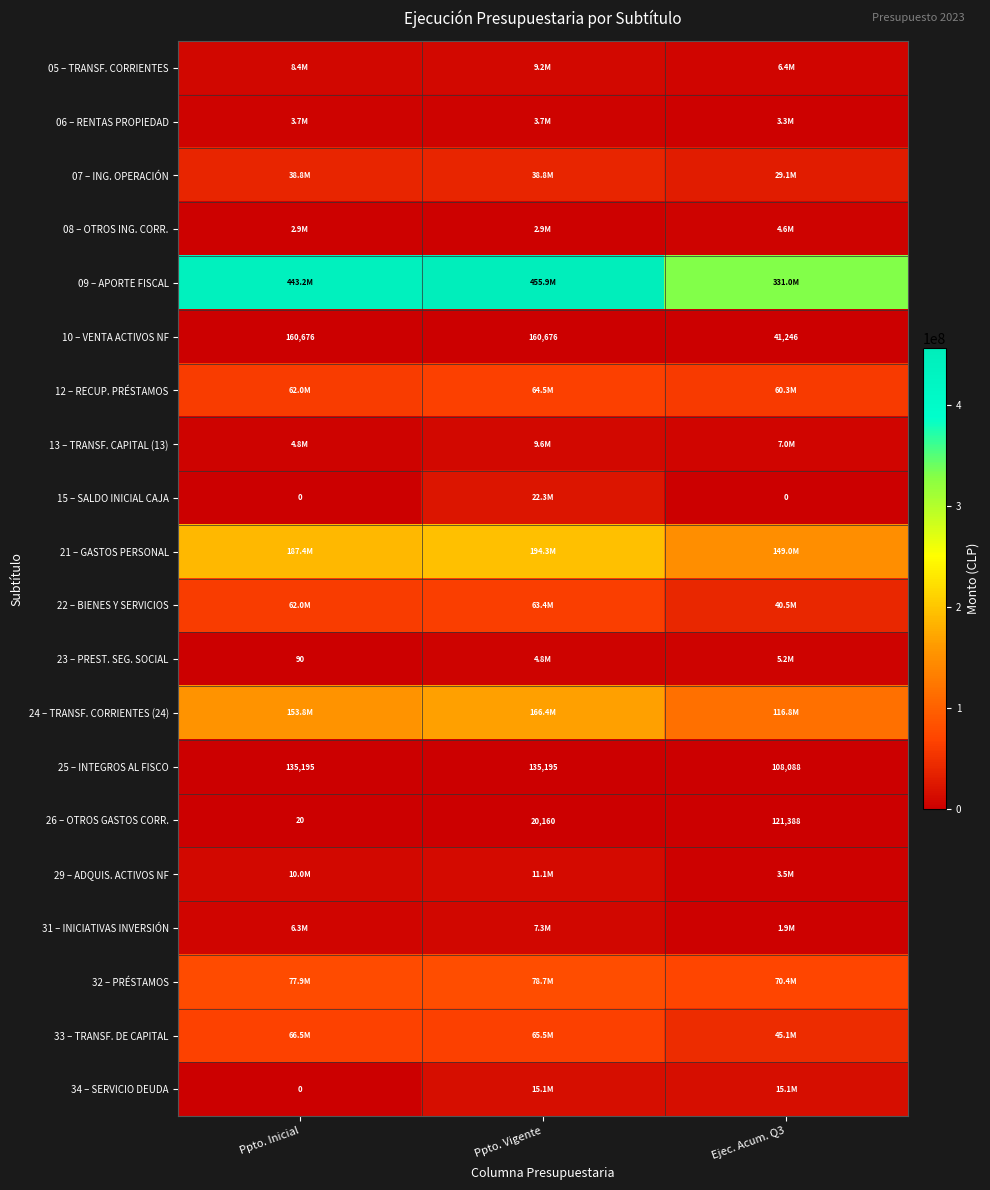

What is the lowest value of the 25 – INTEGROS AL FISCO series?

108088